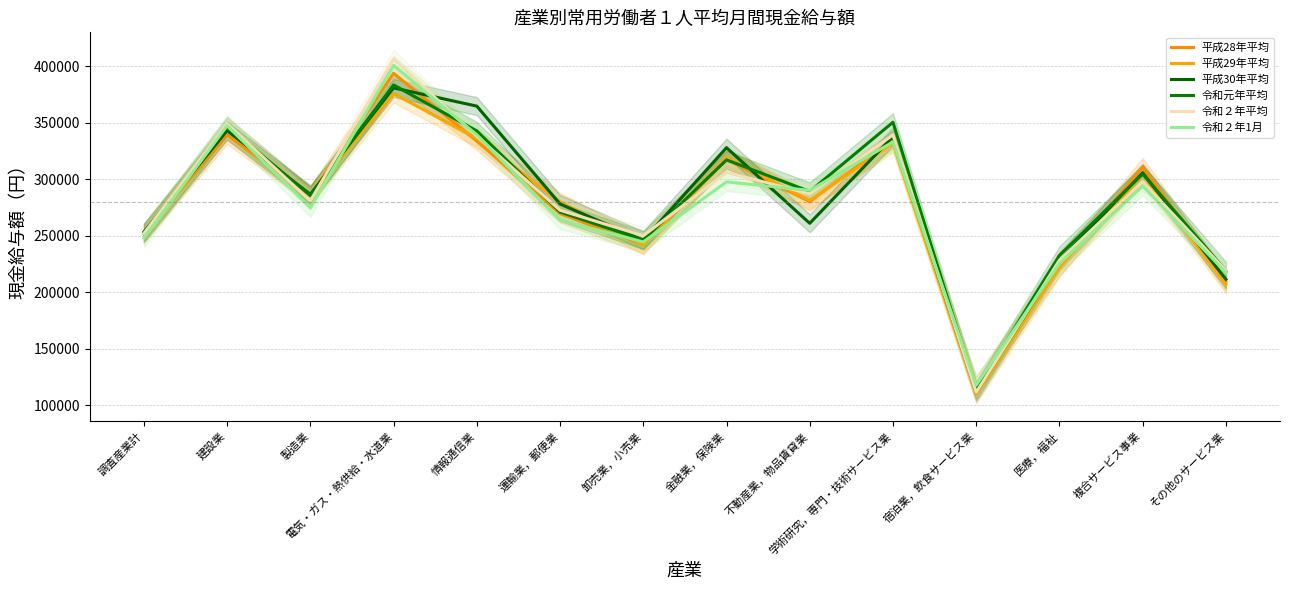

How many times do 平成29年平均 and 令和２年1月 cross each other?

9